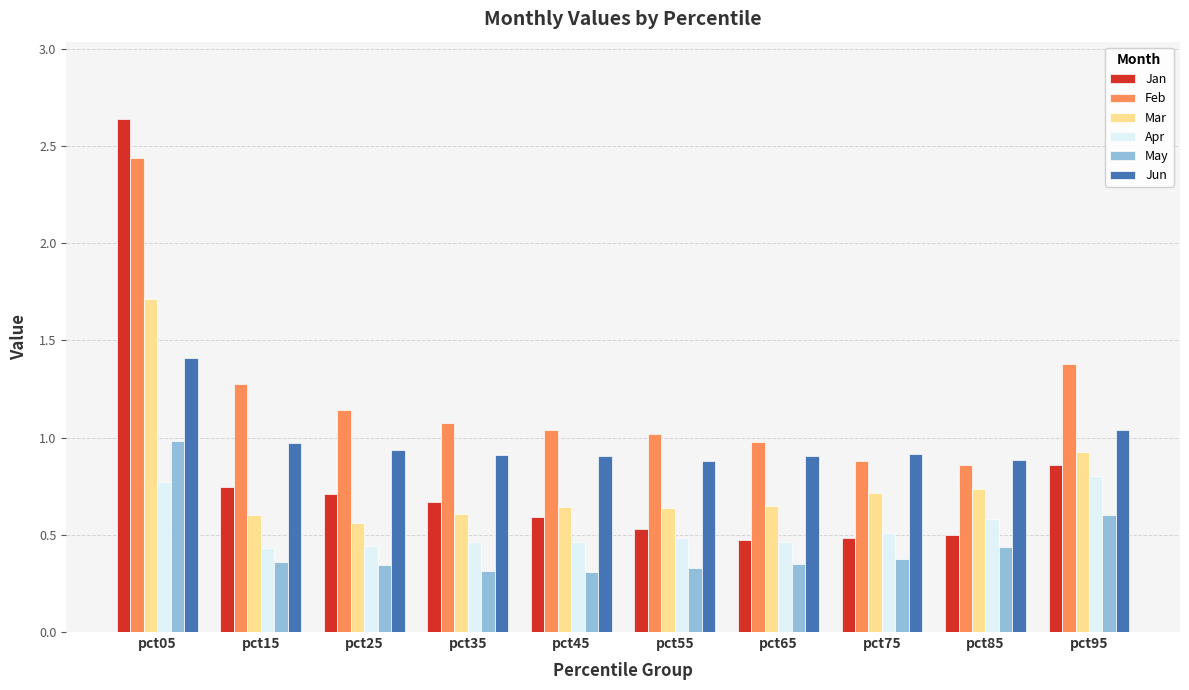

What is the sum of all Apr values?

5.4